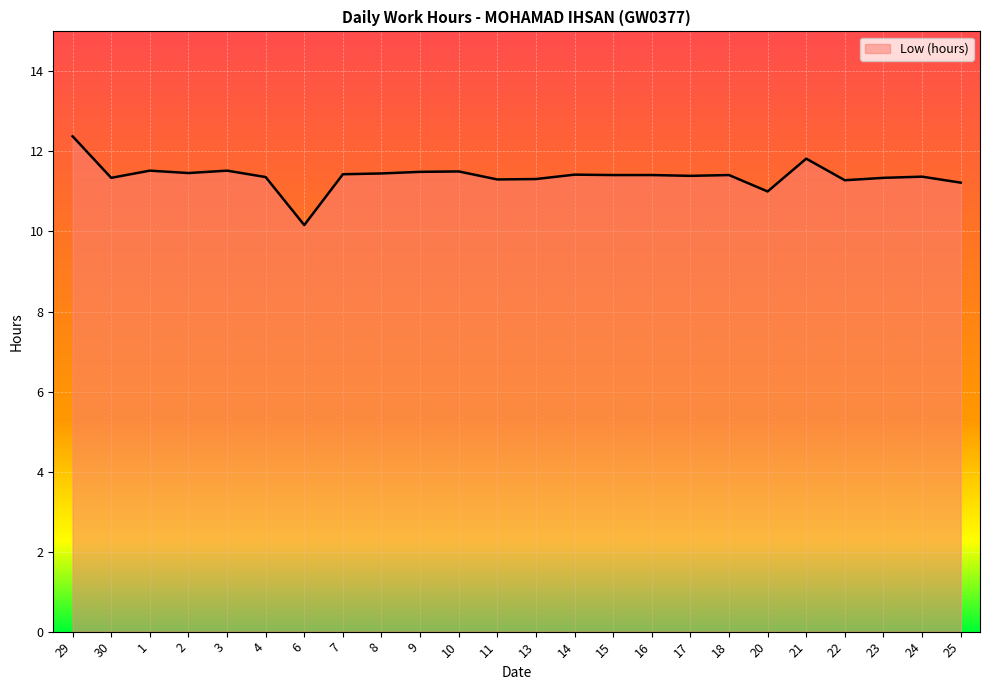

Where does the data first go above 11?

29